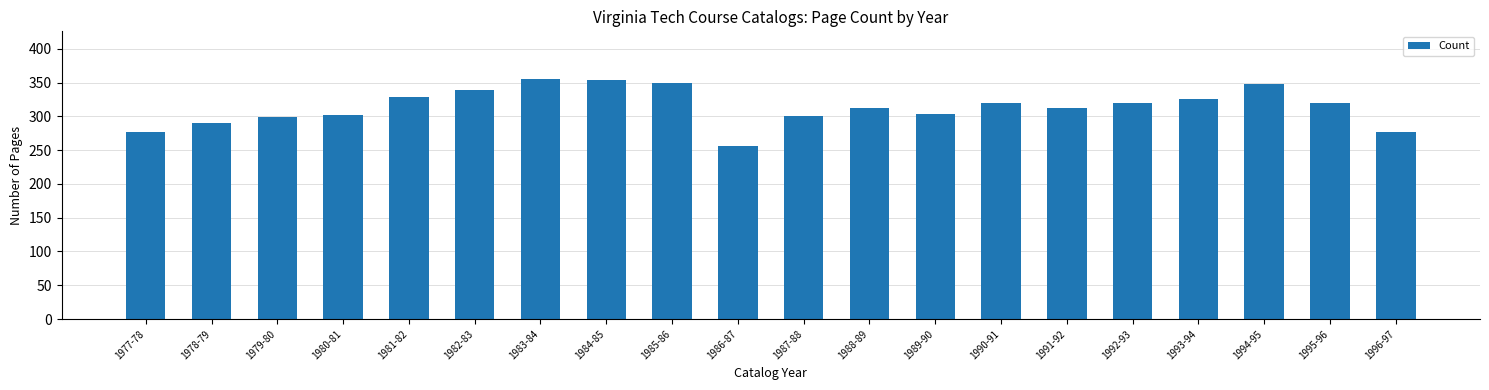

What is the maximum value shown in the chart?

355